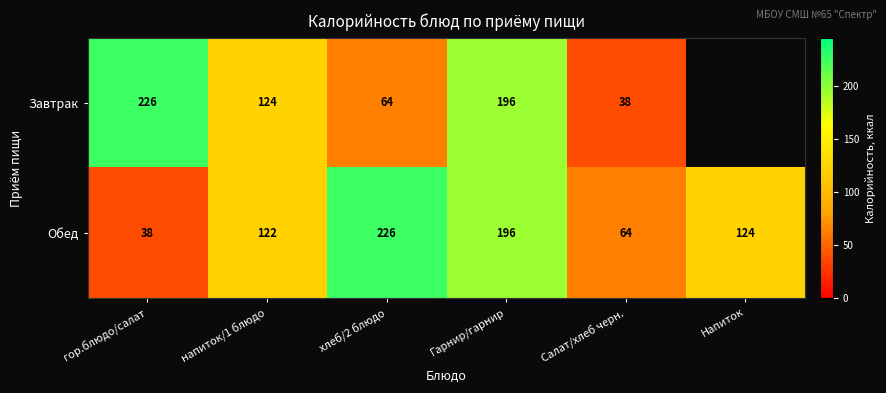

What is the spread (max minus min) of values at Салат/хлеб черн.?

26.0